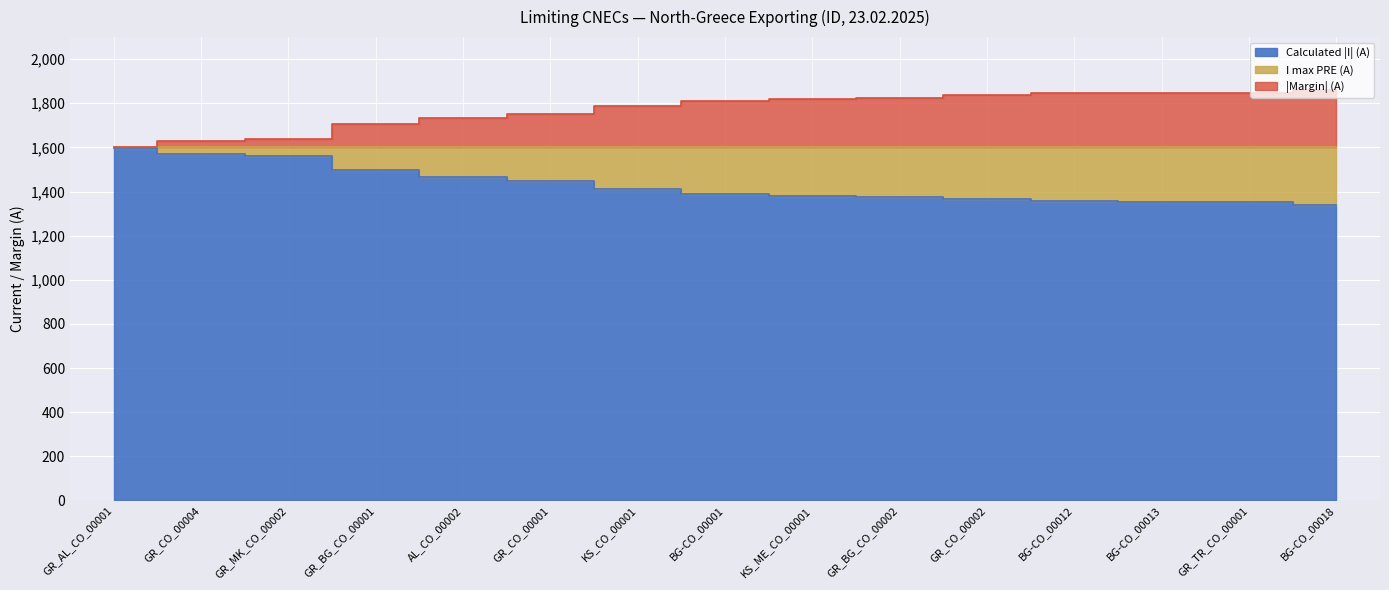

True or false: Margin (A) and Calculated I (A) intersect in this chart.

False